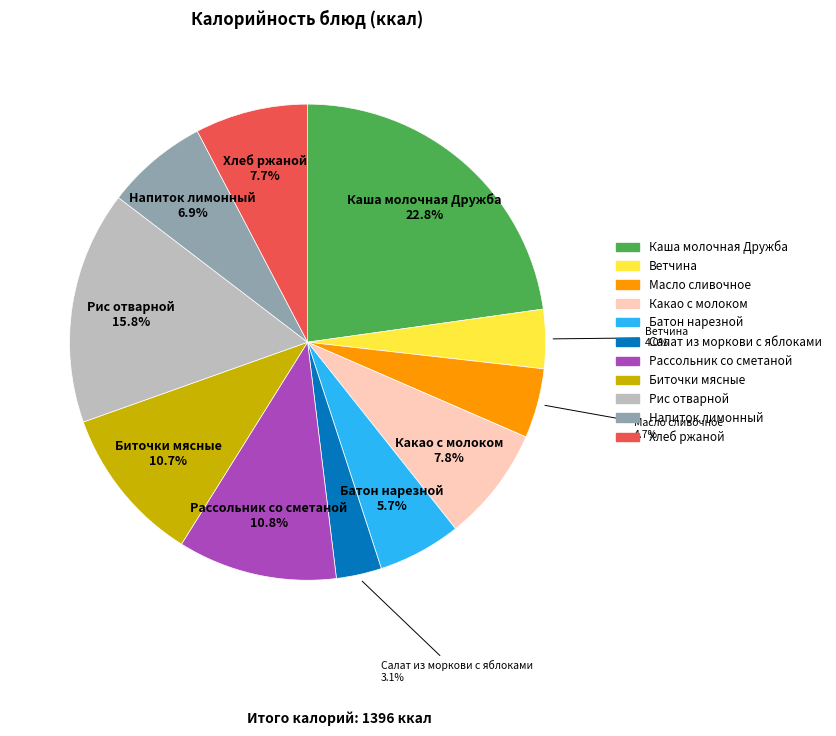

What percentage is NOT represented by Биточки мясные?

89.3%